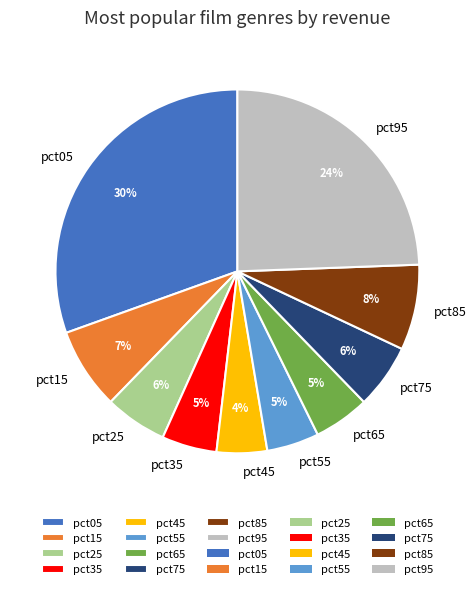

Do pct95 and pct75 together represent more than half of the pie?

No